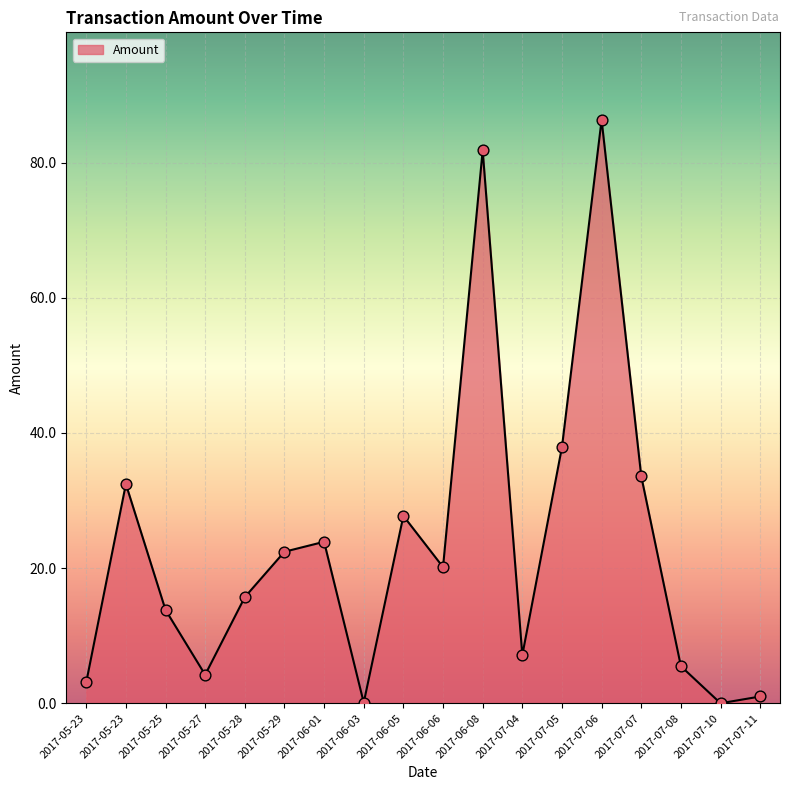

Between 2017-05-29 and 2017-07-11, which is larger?

2017-05-29